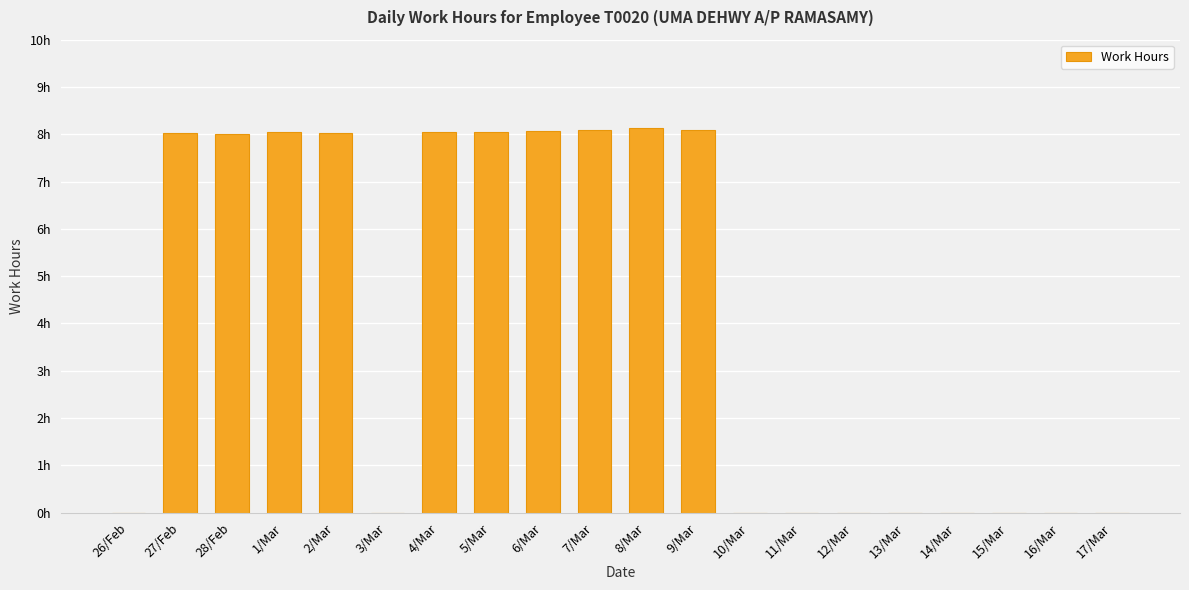

Are the bars horizontal?

No